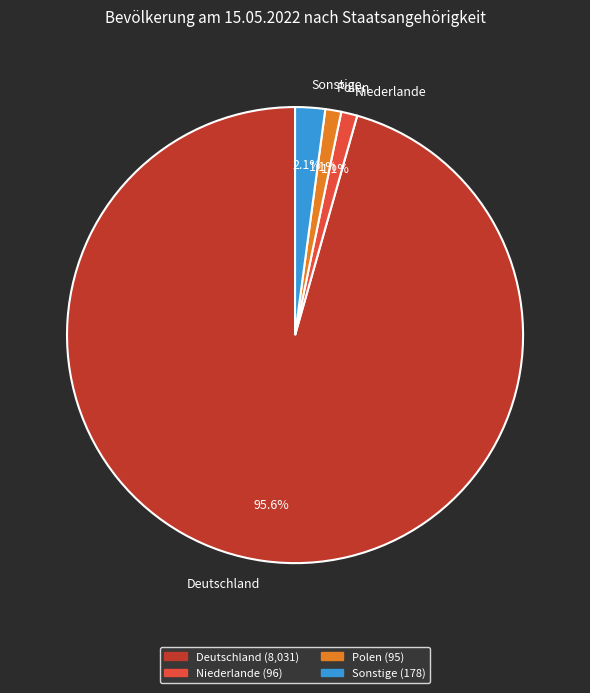

Combined, do Deutschland and Niederlande account for over 50%?

Yes